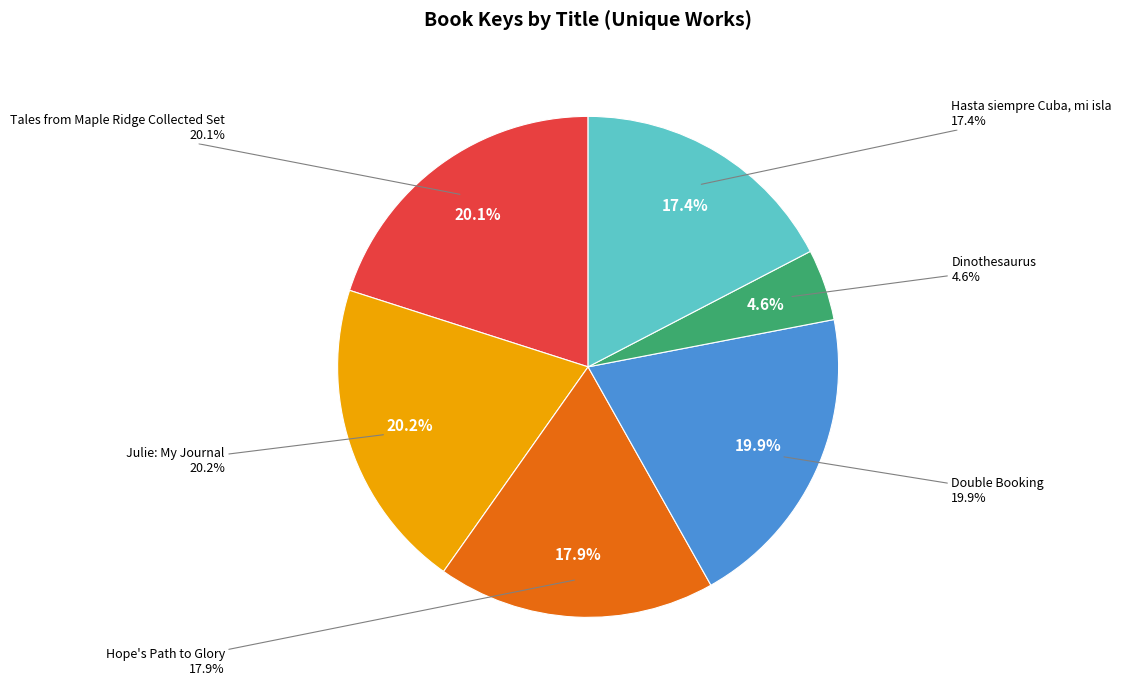

What percentage is the Hope's Path to Glory slice, to the nearest percent?

18%